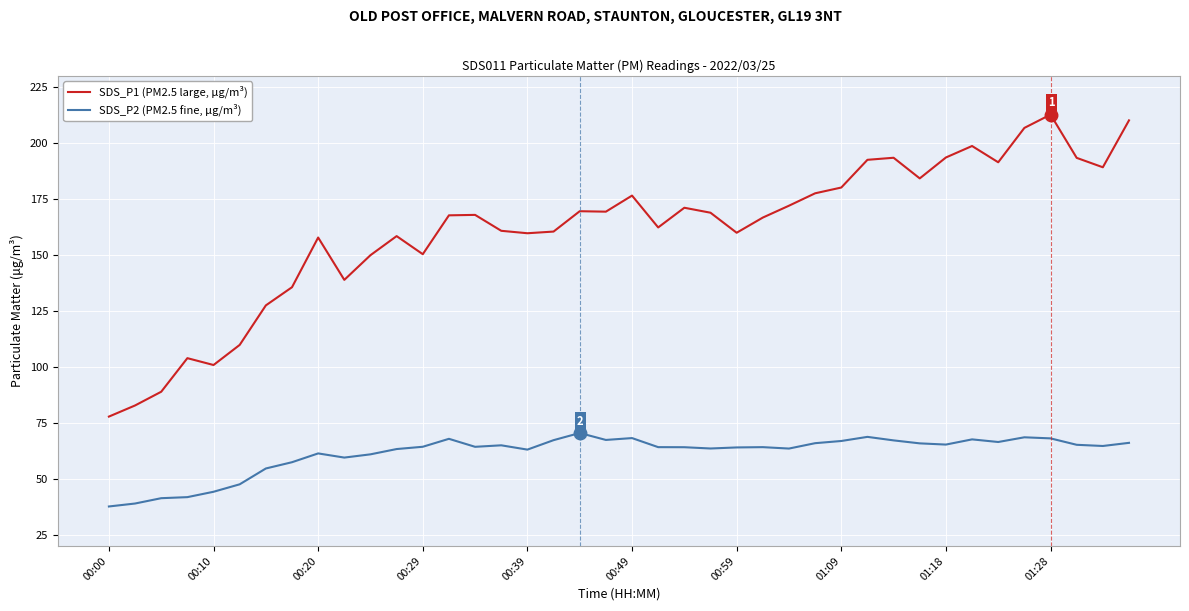

List the series in order of their overall mean, lowest first.

SDS_P2 (PM2.5 fine, µg/m³), SDS_P1 (PM2.5 large, µg/m³)